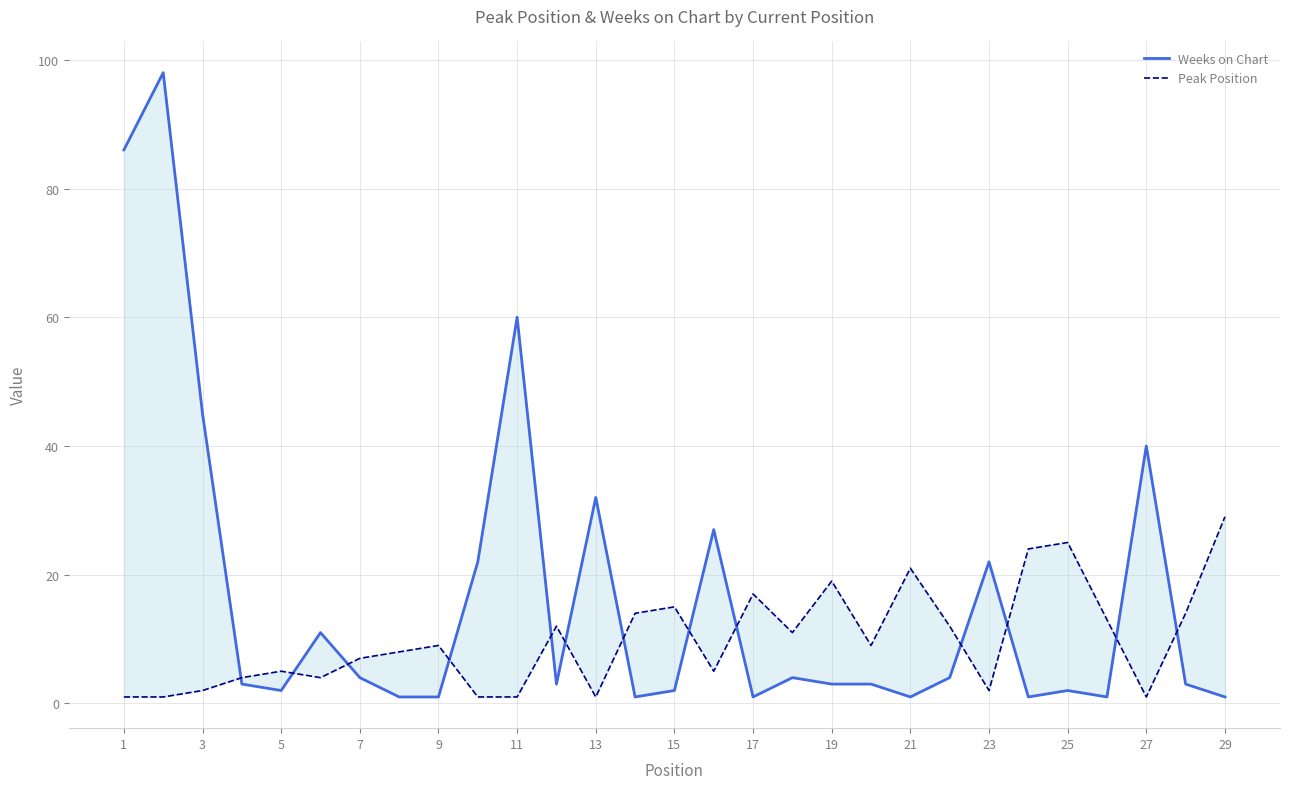

True or false: Peak Position has more than 0 interior local peaks.

True